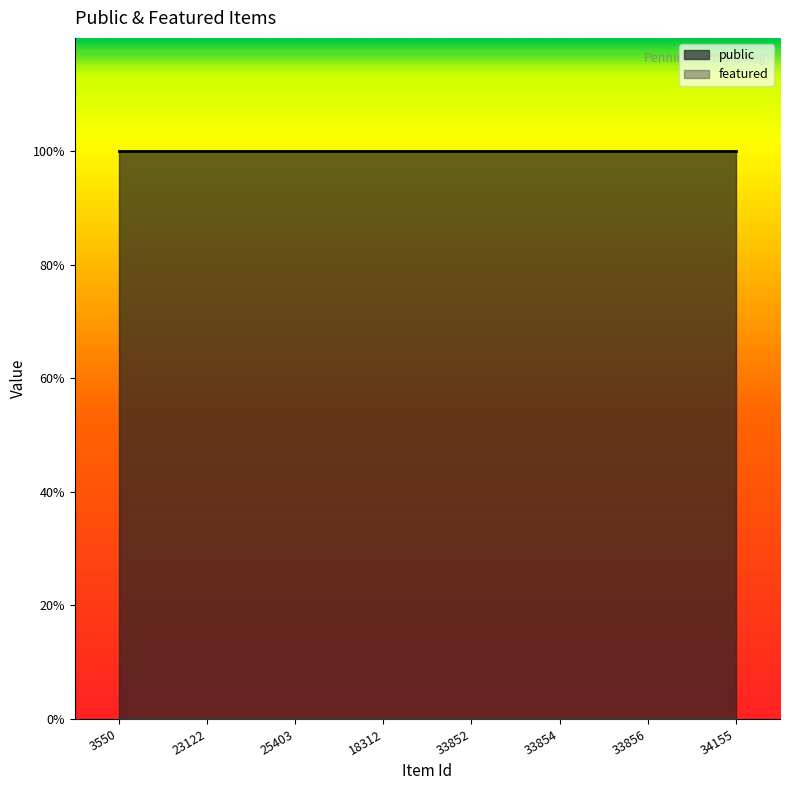

True or false: public and featured intersect in this chart.

False